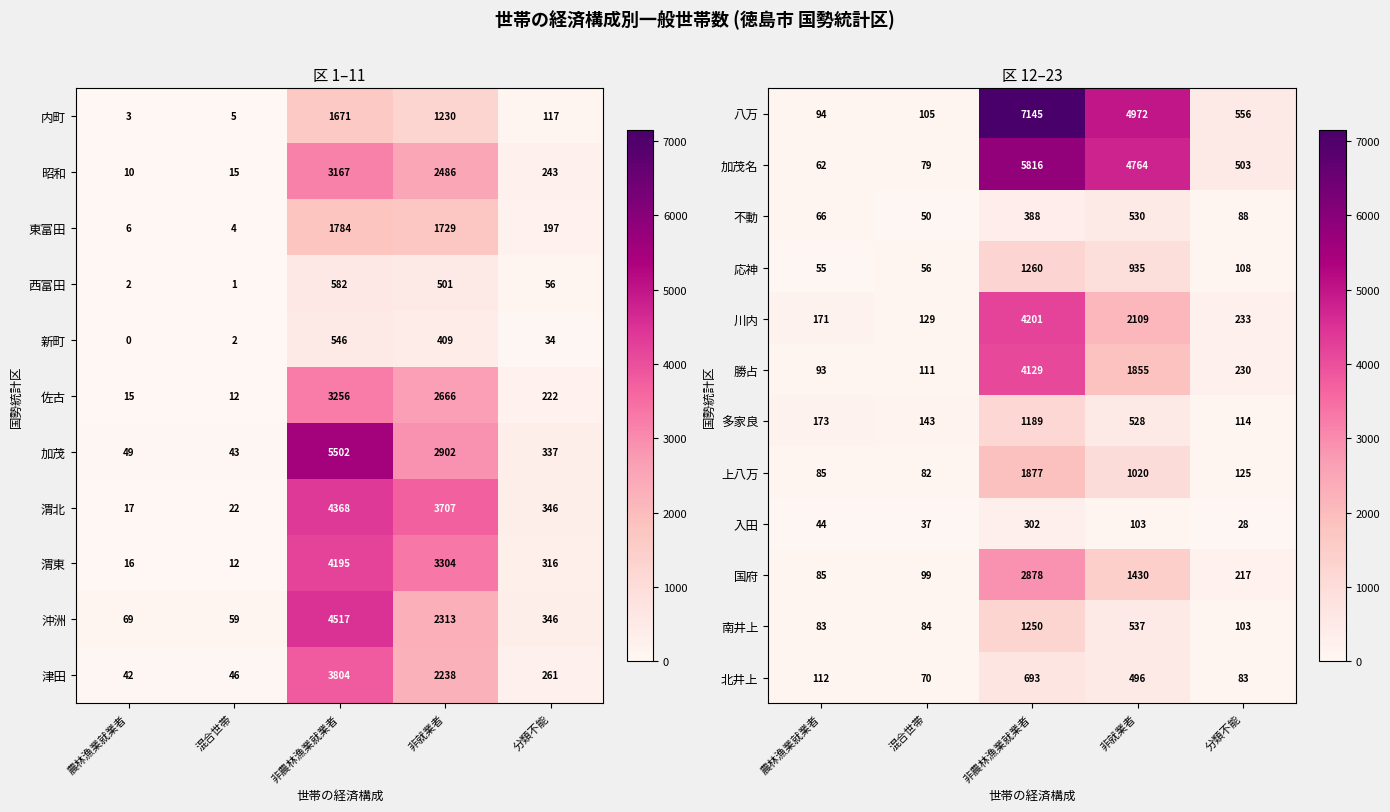

At how many categories does at least one series exceed 1140?

2